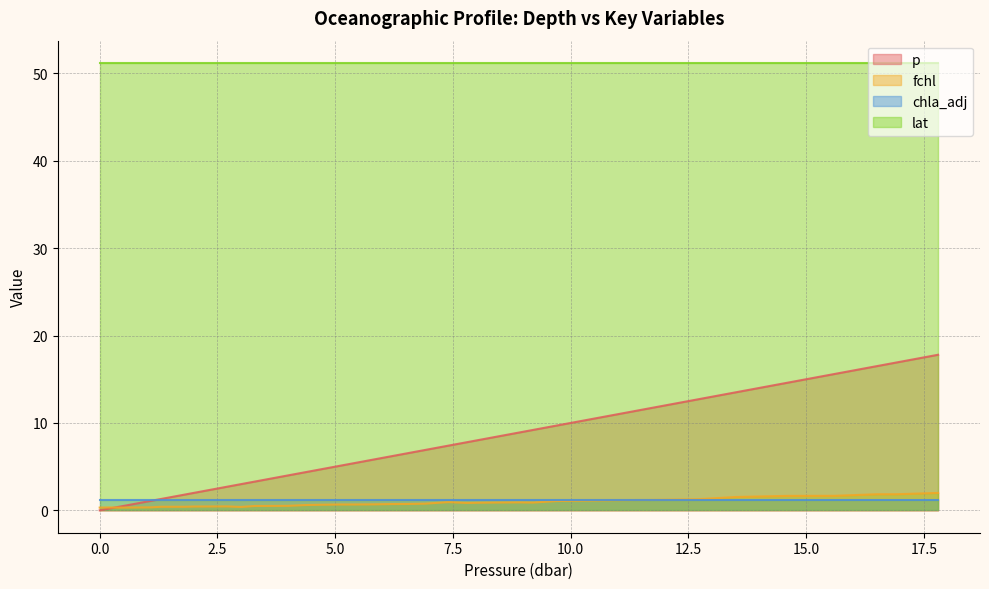

At which label does fchl reach its peak?

17.8